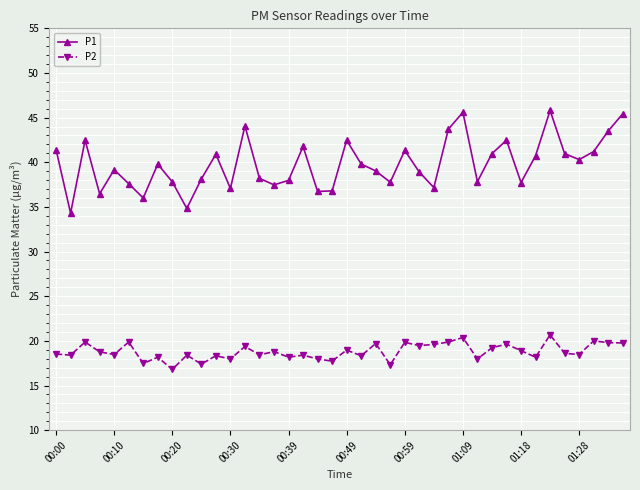

What are all the series names shown in the legend?

P1, P2